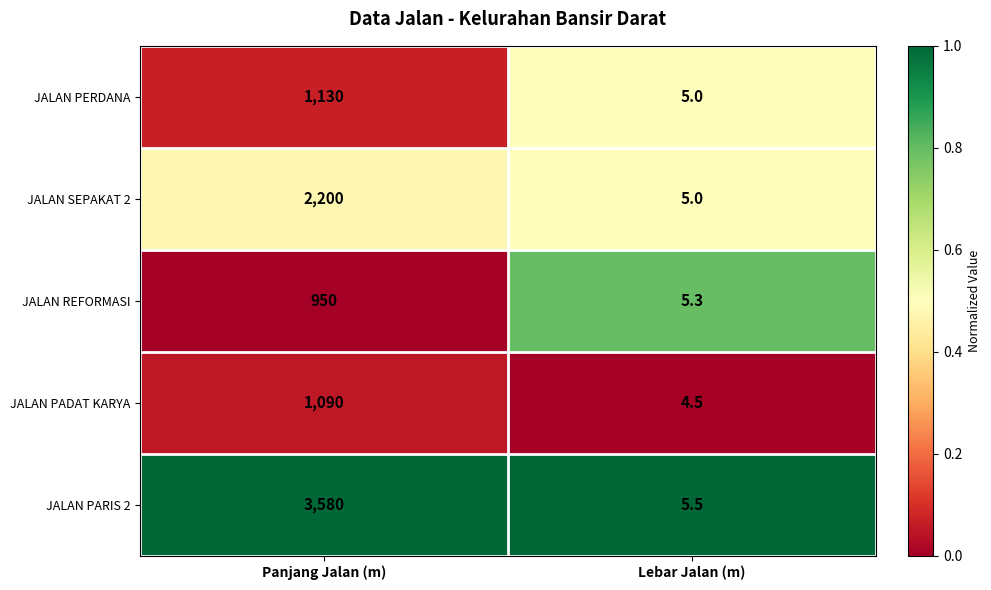

At which label is JALAN SEPAKAT 2 closest to 1102?

Lebar Jalan (m)